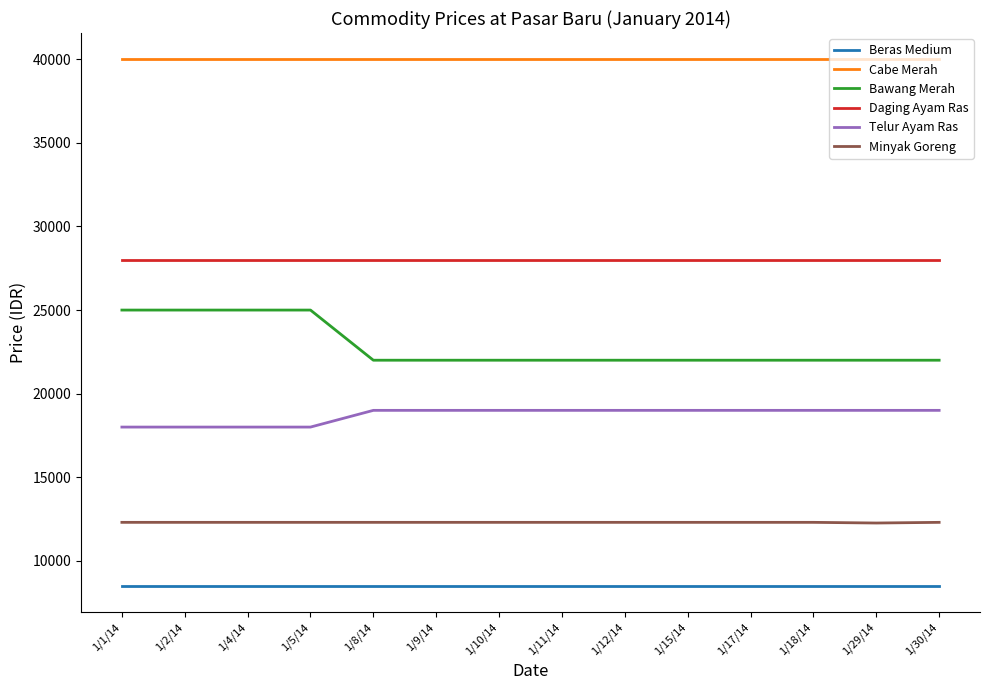

The value of Beras Medium at 1/18/14 is 8500. True or false?

True